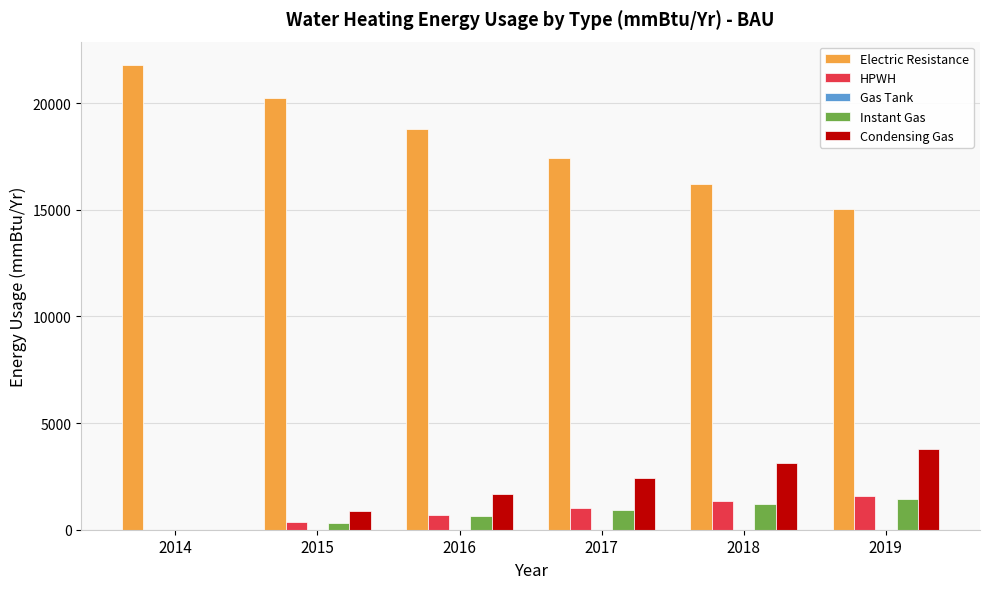

What is the maximum value shown in the chart?

21798.4